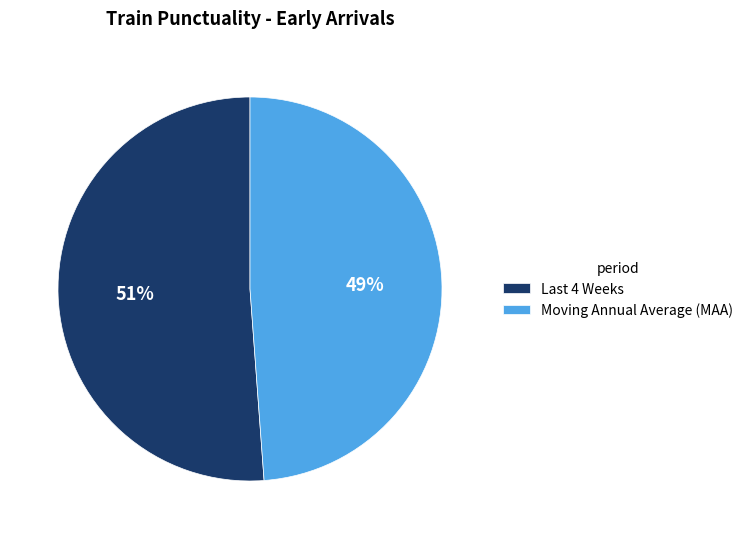

To the nearest percent, what portion does Moving Annual Average (MAA) represent?

49%